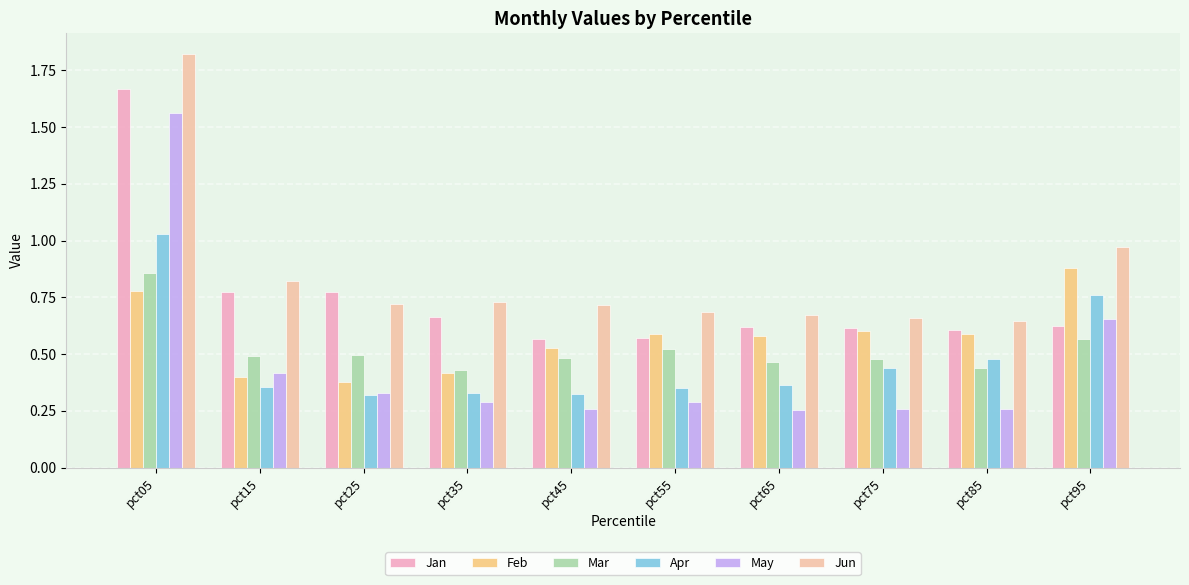

What is the highest value of the May series?

1.6